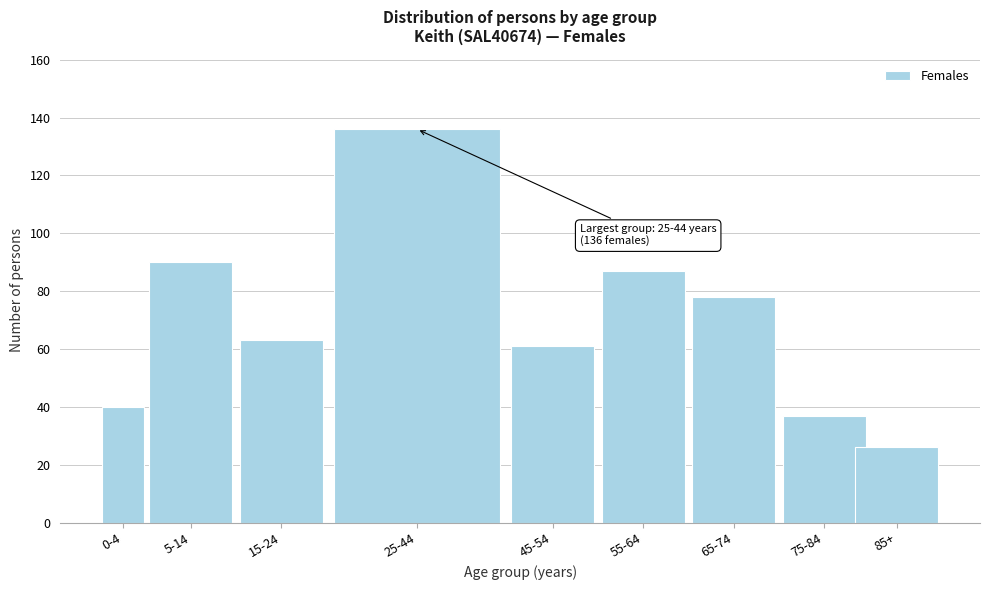

Reading left to right, extract all data points from this chart.

40	90	63	136	61	87	78	37	26